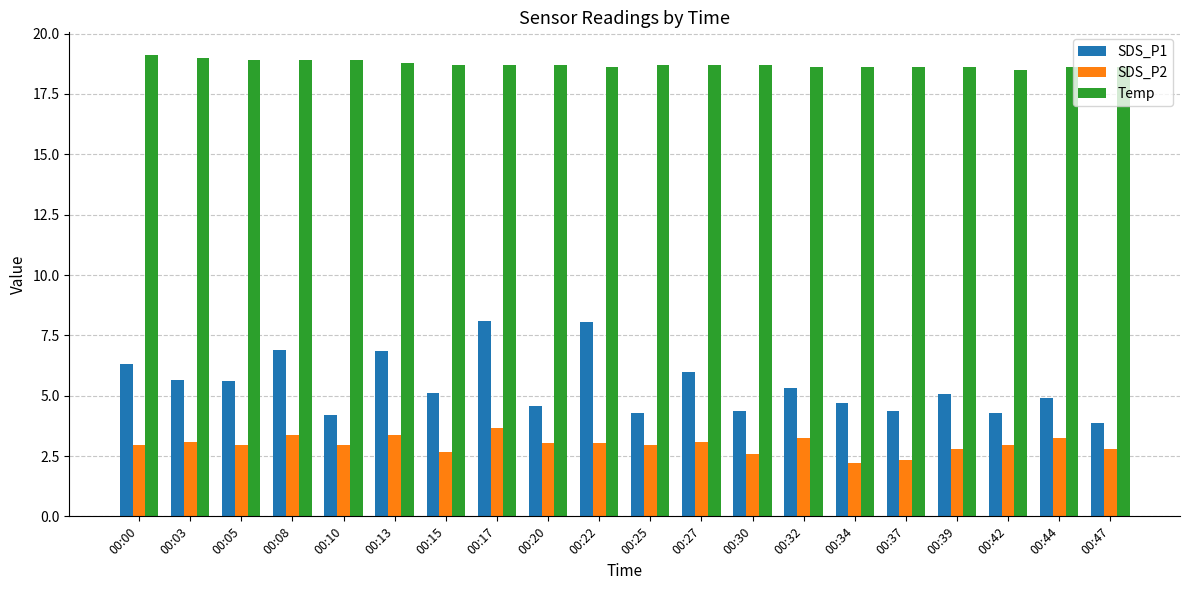

The Temp series shows 11.7 at 00:15. True or false?

False